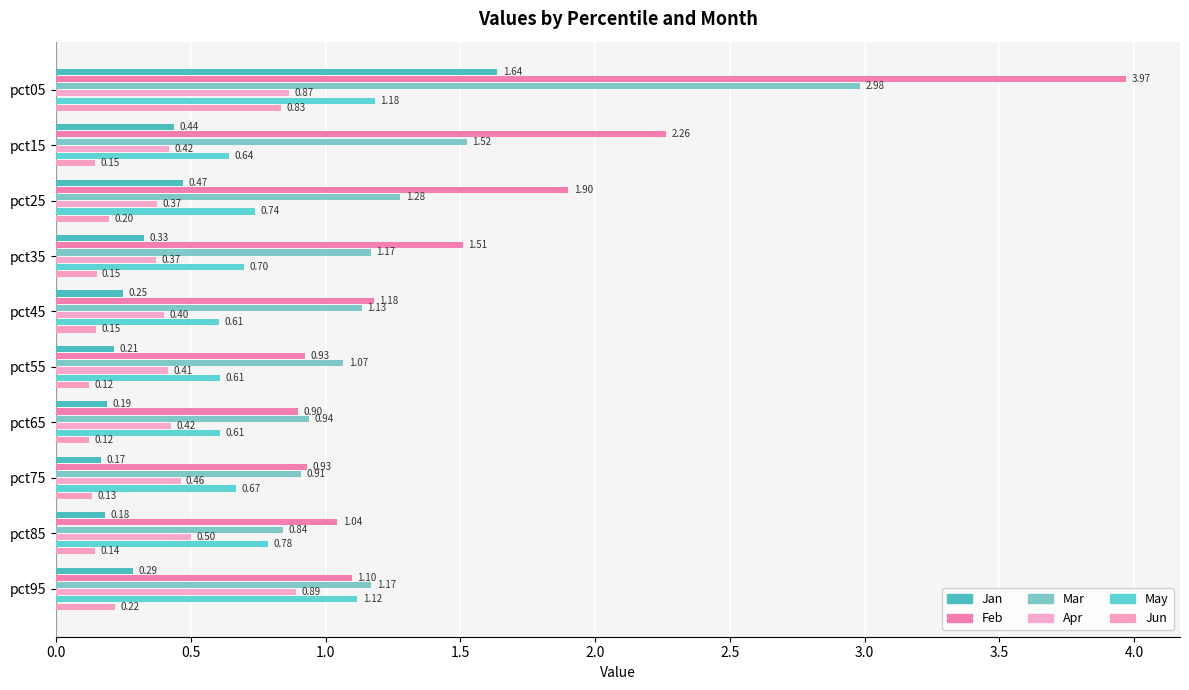

What is the minimum value for Jan?

0.2